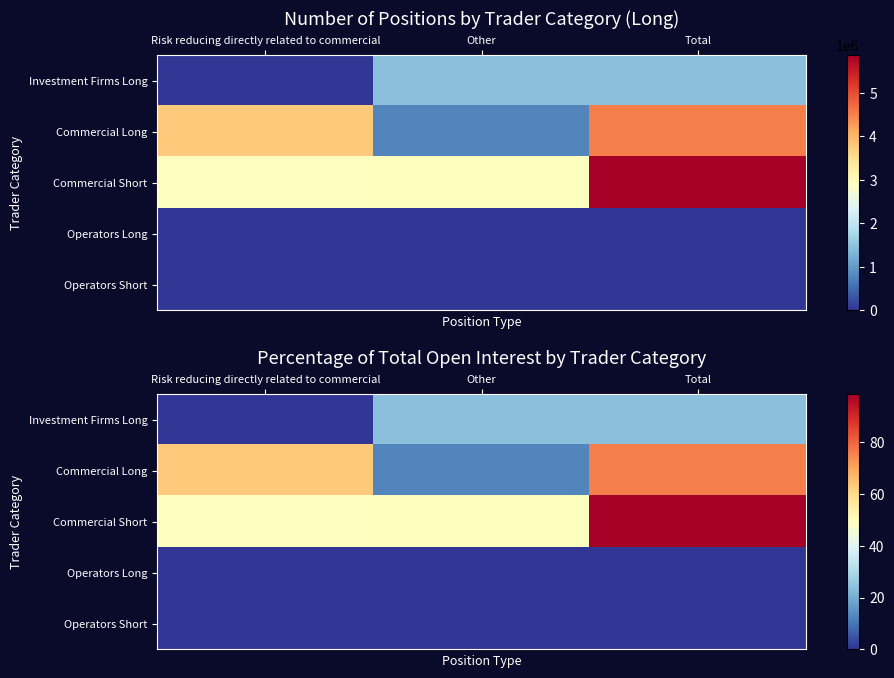

At which category is the sum across all series the highest?

Total